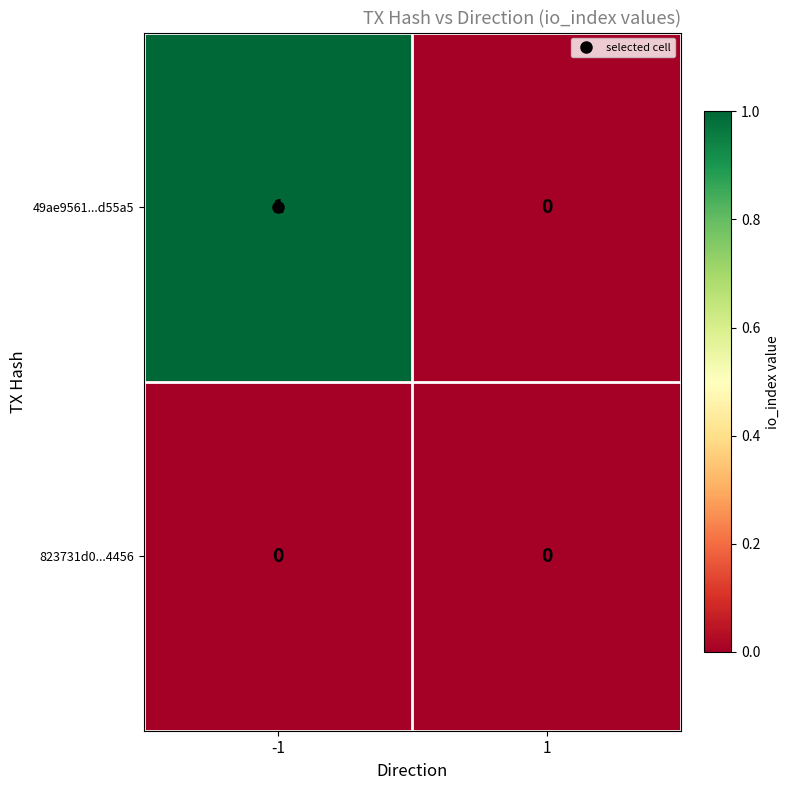

Count the number of data series in this chart.

2